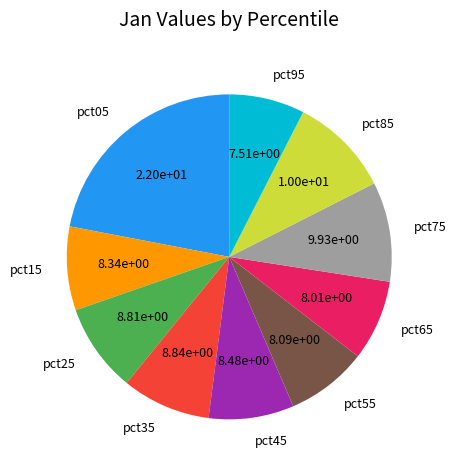

Does pct15 account for over 50% of the chart?

No